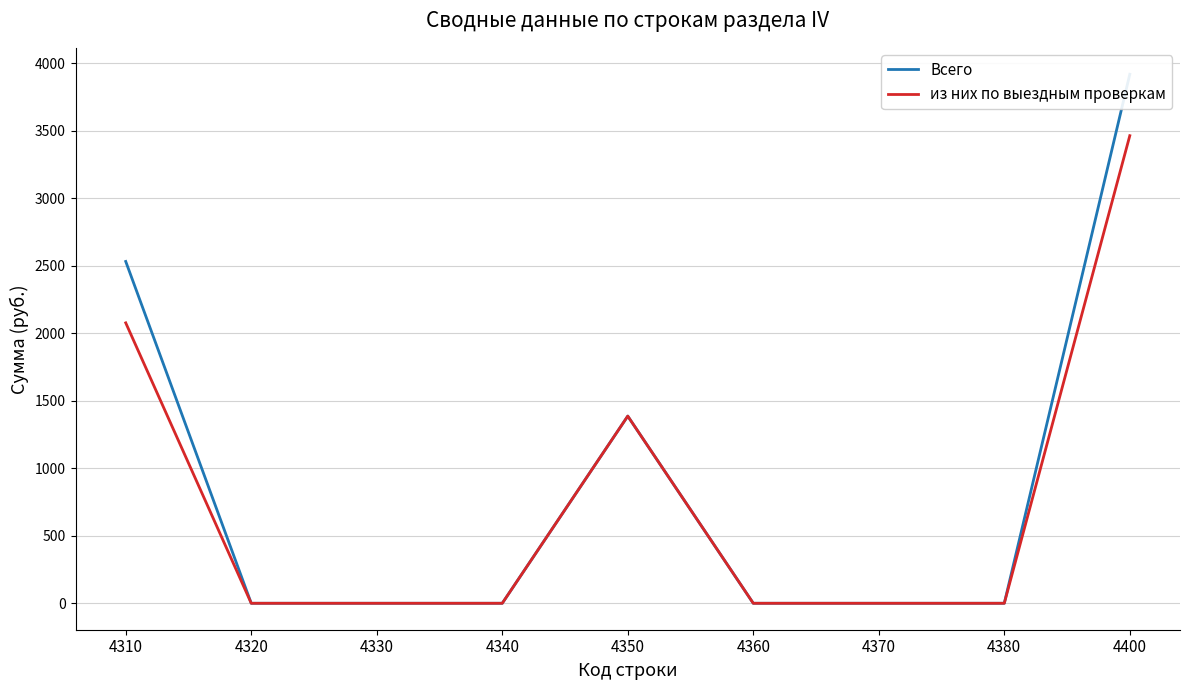

Reading left to right, transcribe all the data shown in this chart.

Всего: 4310=2533	4320=0	4330=0	4340=0	4350=1387	4360=0	4370=0	4380=0	4400=3920
из них по выездным проверкам: 4310=2078	4320=0	4330=0	4340=0	4350=1387	4360=0	4370=0	4380=0	4400=3465